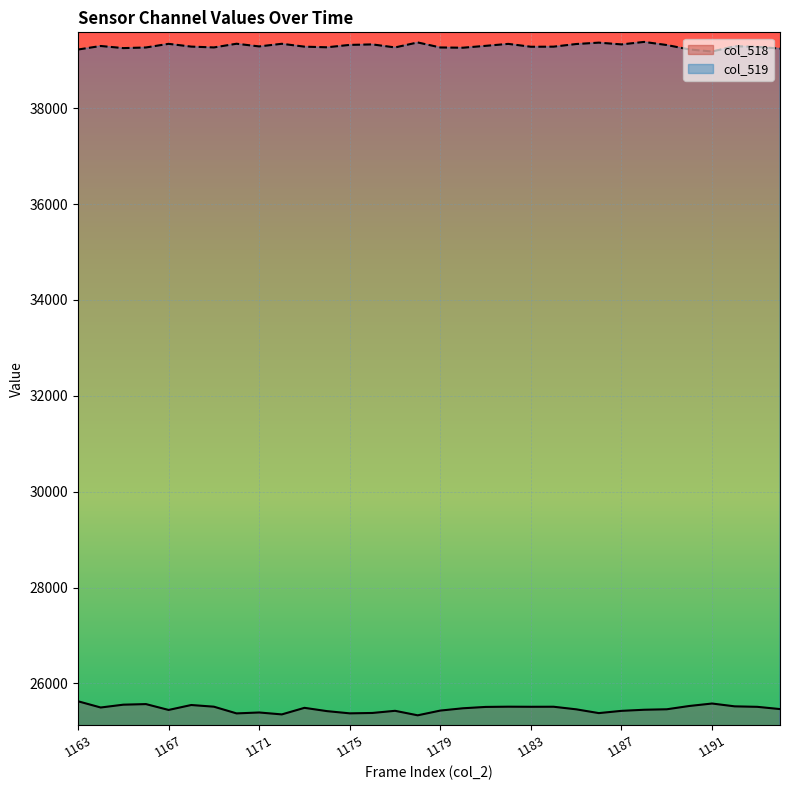

The value of col_519 at 1191 is 39185. True or false?

True